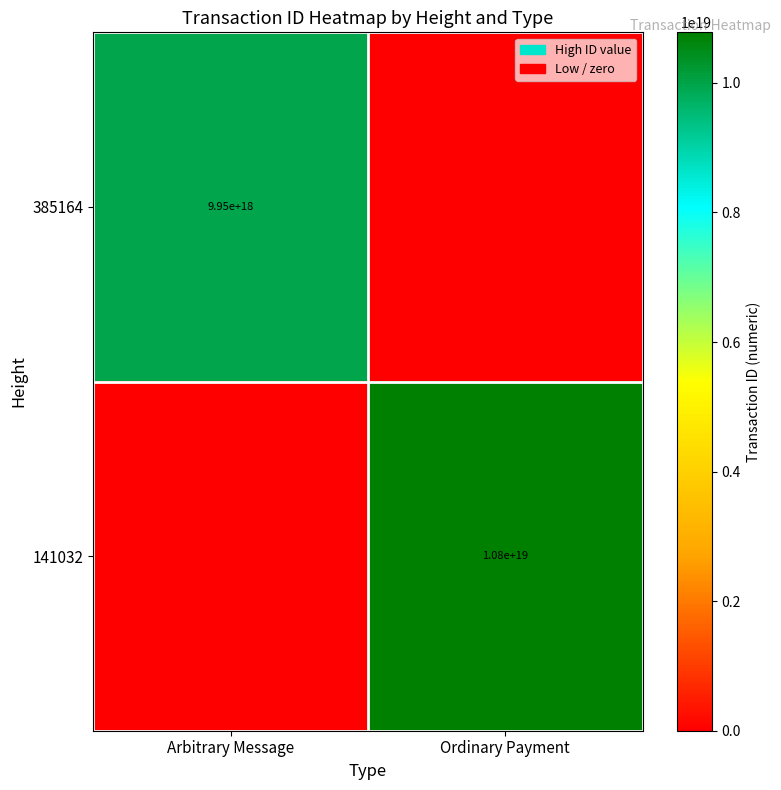

Is it true that 385164 equals 6454014959204951040 at Arbitrary Message?

False